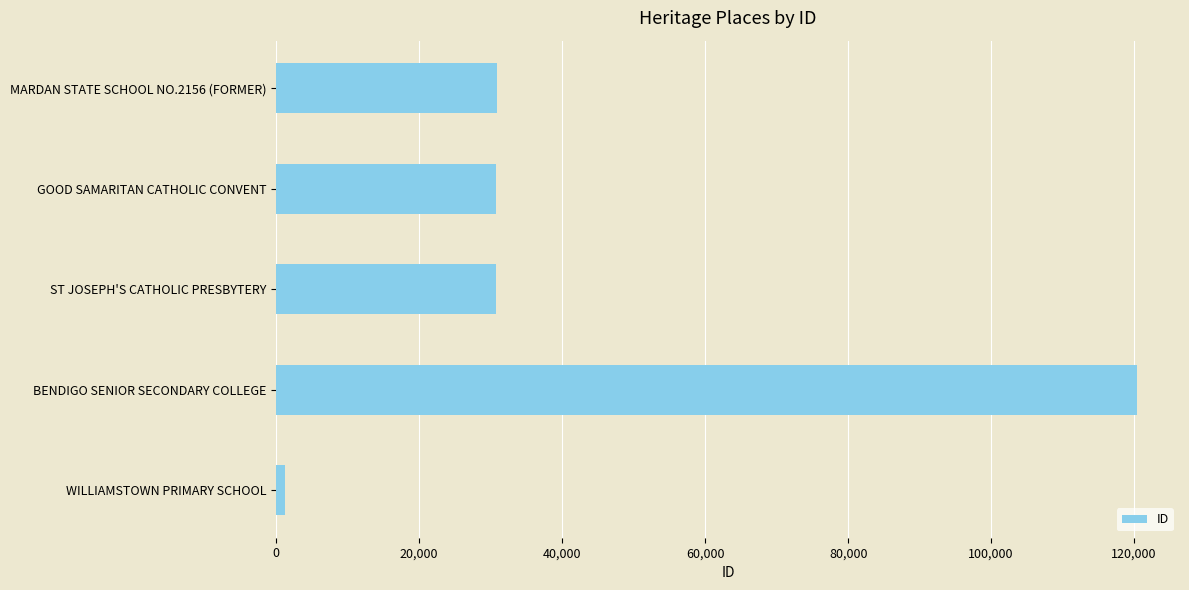

What is the approximate value at BENDIGO SENIOR SECONDARY COLLEGE?

120397